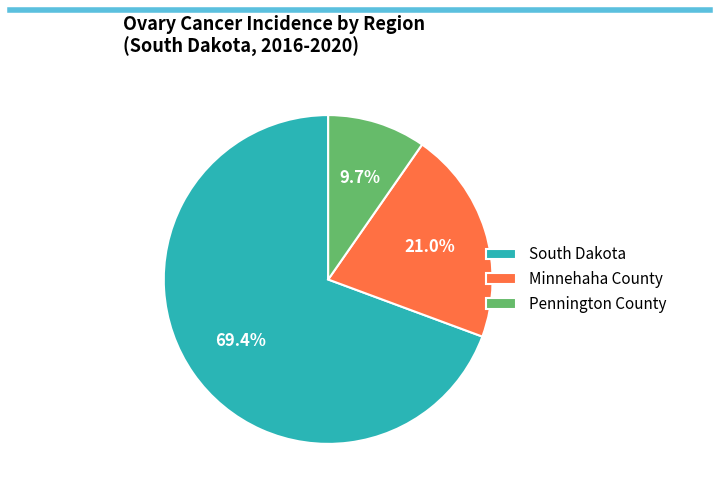

Count the number of slices in the pie.

3